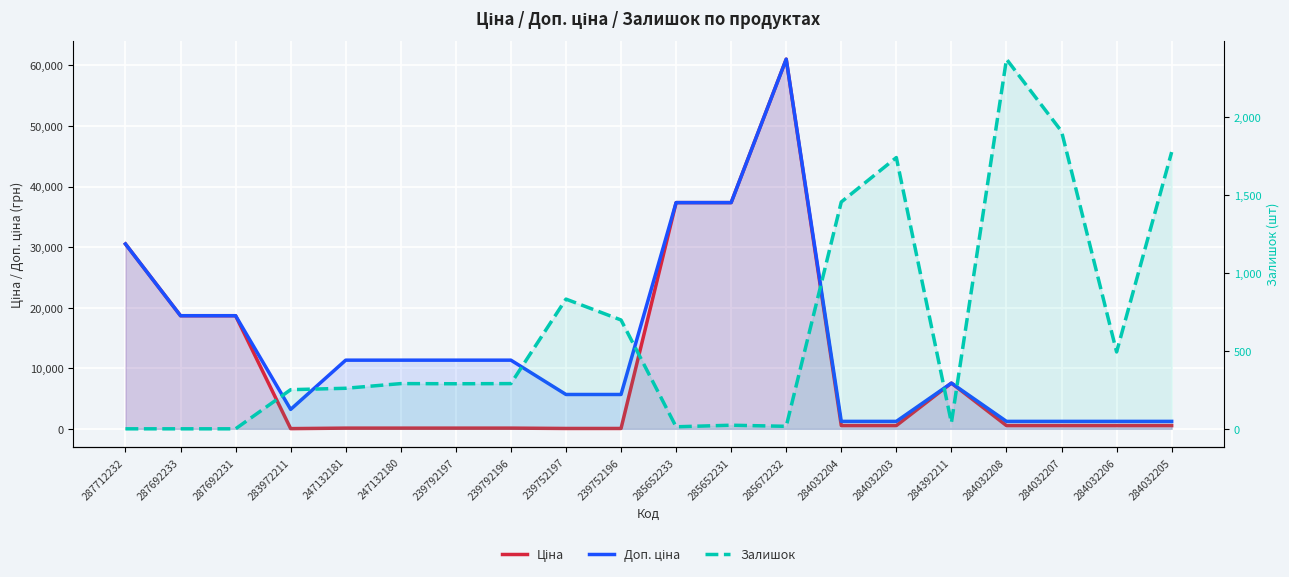

In Залишок, how many points are higher than both neighbors (excluding endpoints)?

5